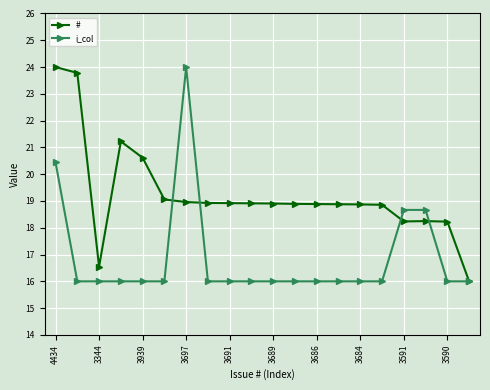

What is the minimum value for i_col?

16.0